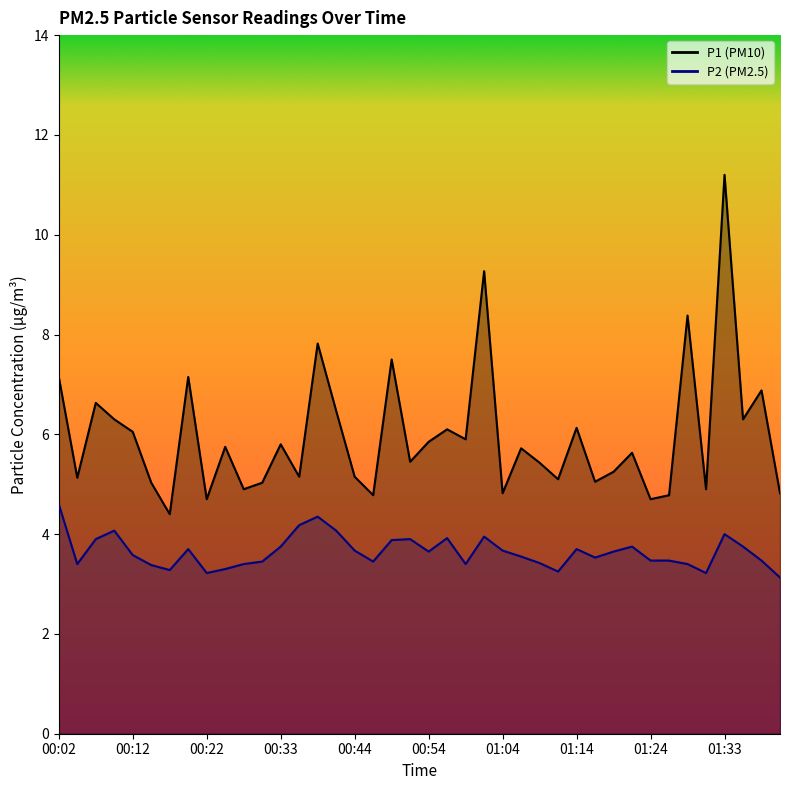

What is the difference between the P2 values at 00:17 and 00:59?

0.1